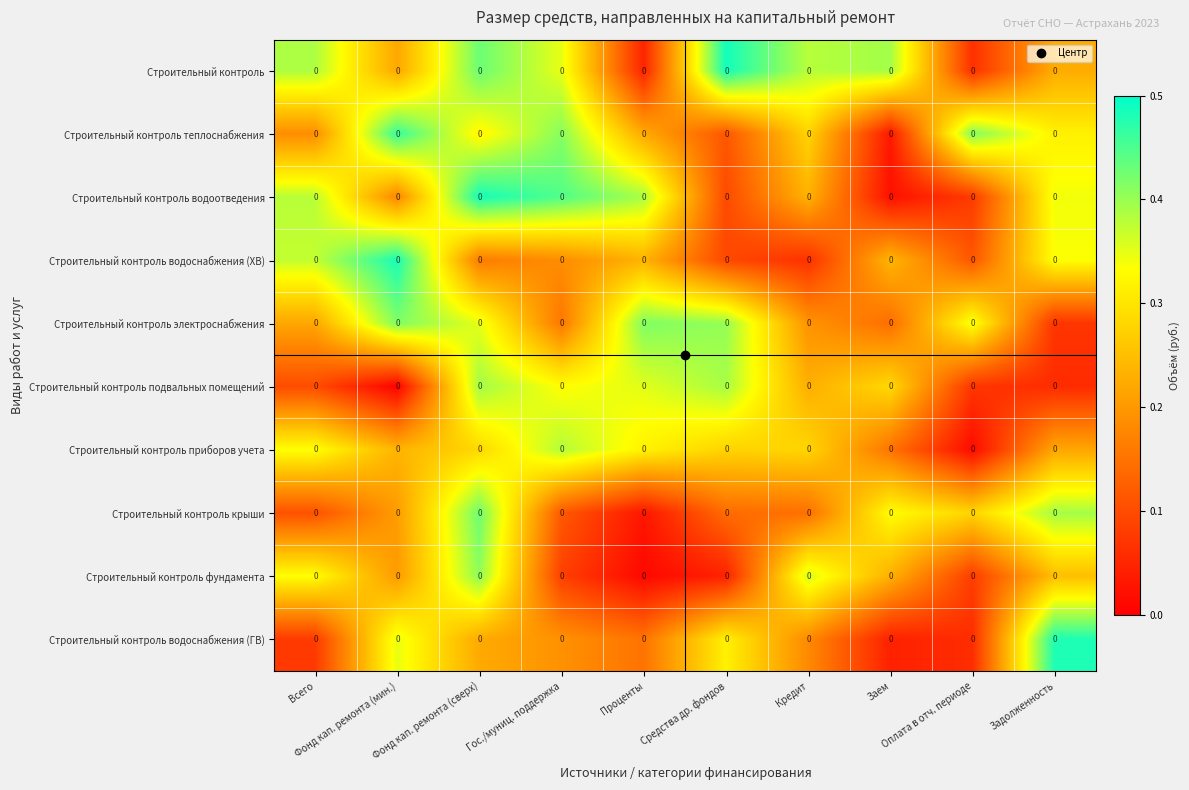

What is the maximum value for Строительный контроль крыши?

0.4